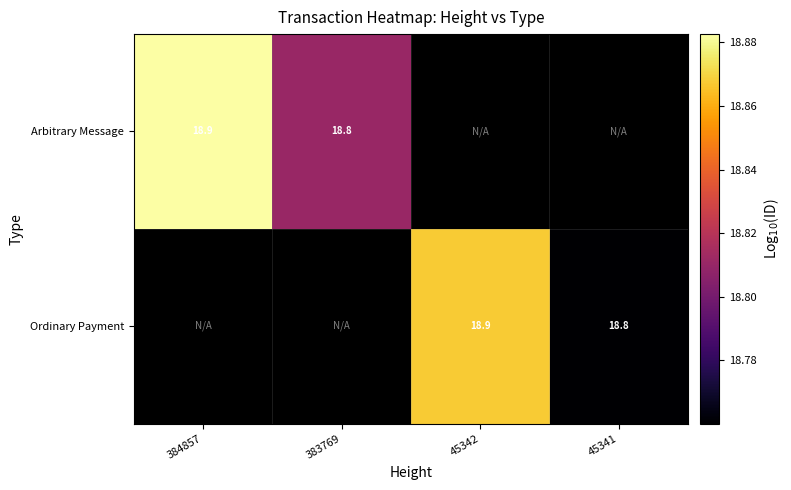

Is it true that Arbitrary Message equals 7.6 at 383769?

False